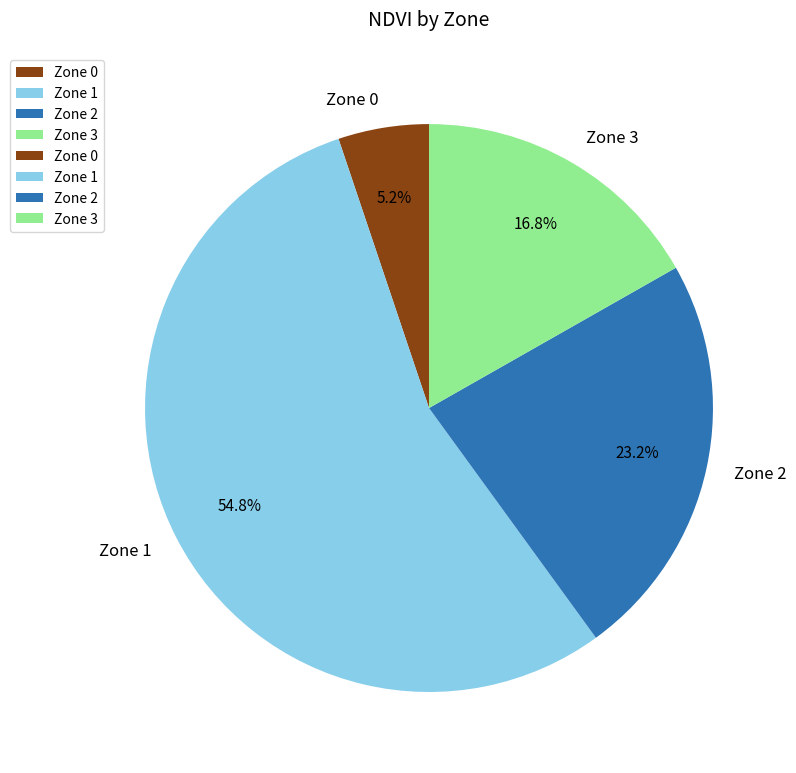

Rank the categories by value from highest to lowest.

Zone 1, Zone 2, Zone 3, Zone 0